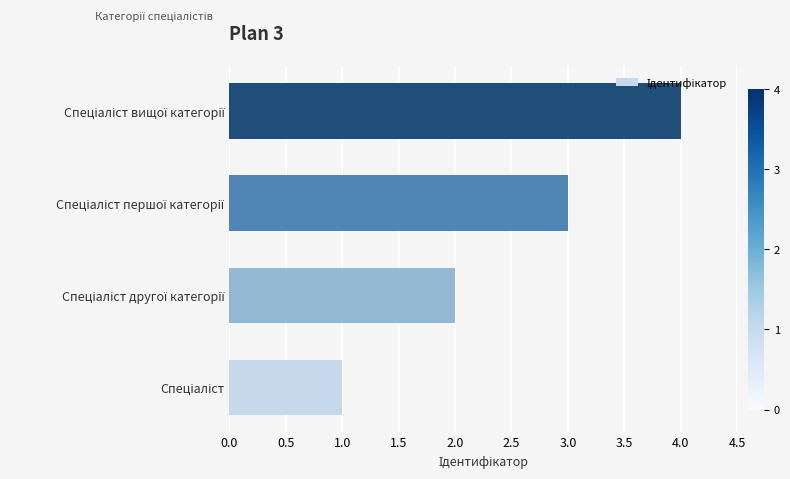

What is the sum of all values?

10